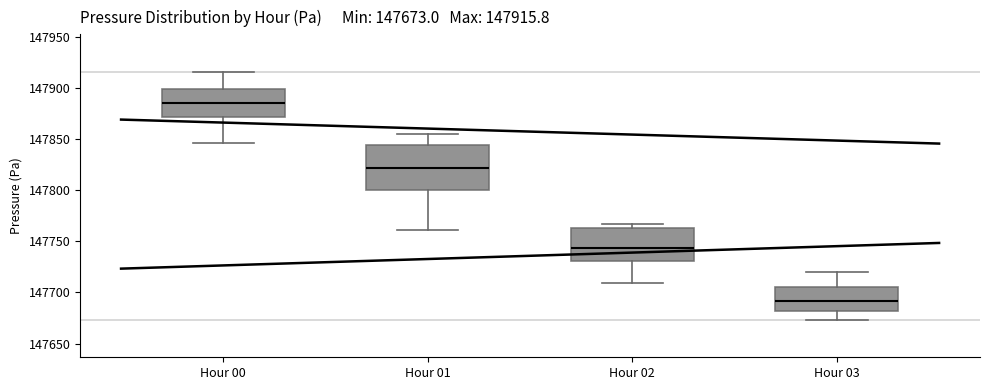

Comparing the boxes themselves (not the whiskers), which one is the tallest?

Hour 01